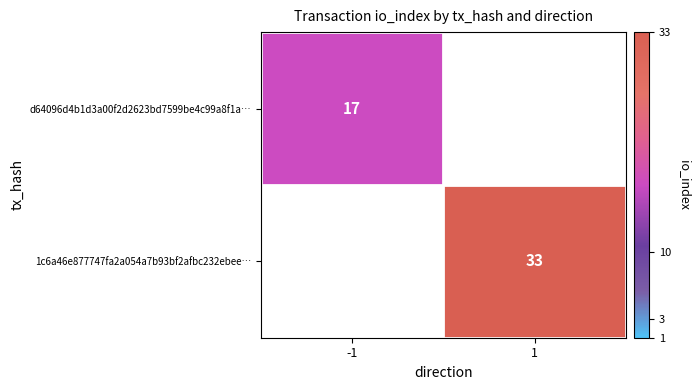

Which has a higher value, -1 or 1?

1